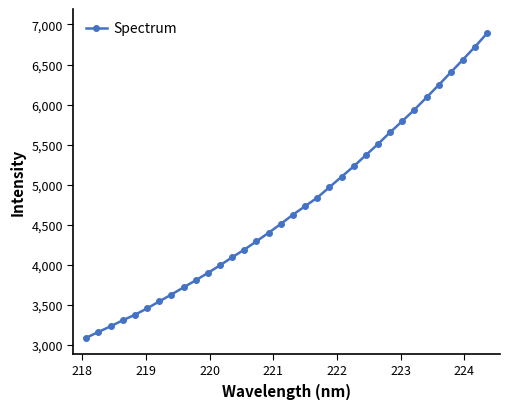

How many categories are shown in the chart?

34